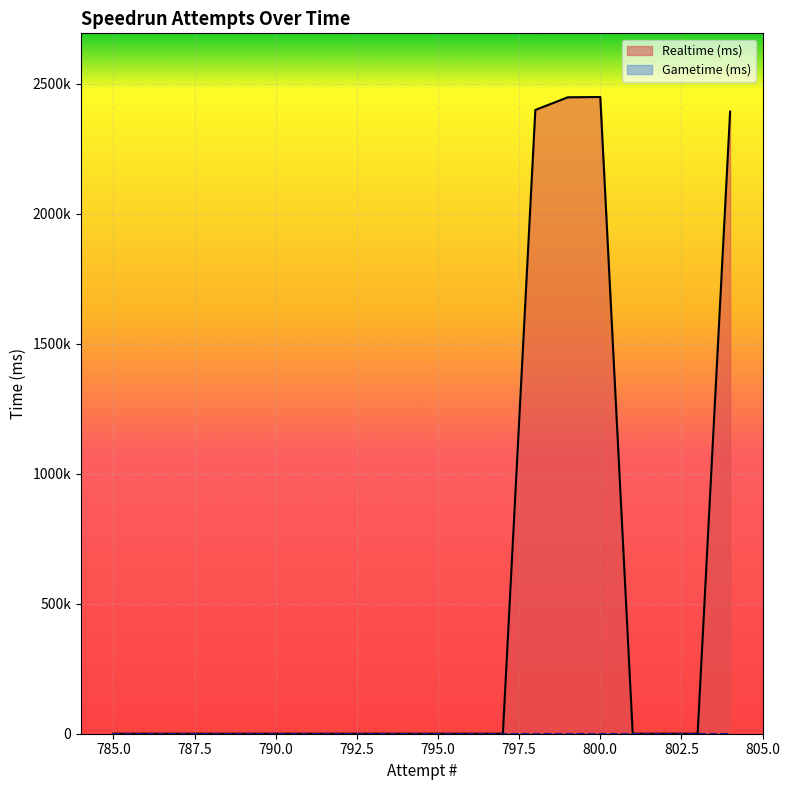

The value of Gametime (ms) at 801 is 0. True or false?

True